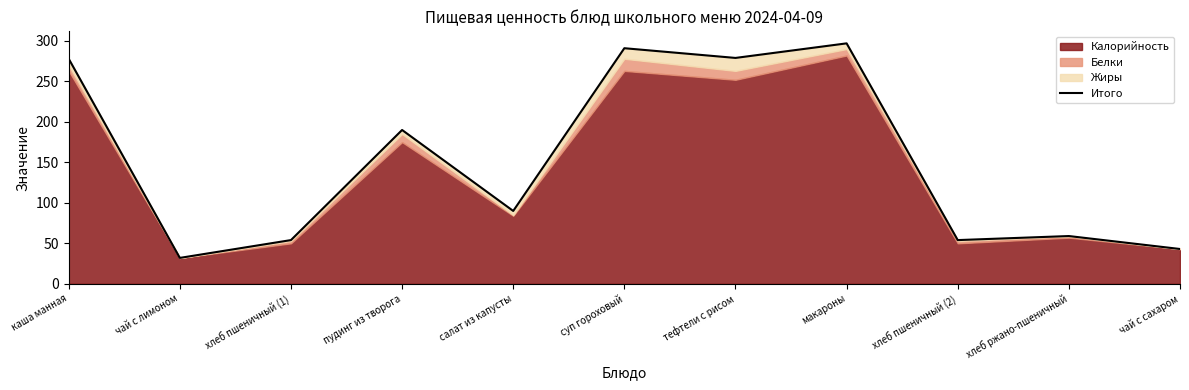

What is the label of the 8th point from the left?

макароны